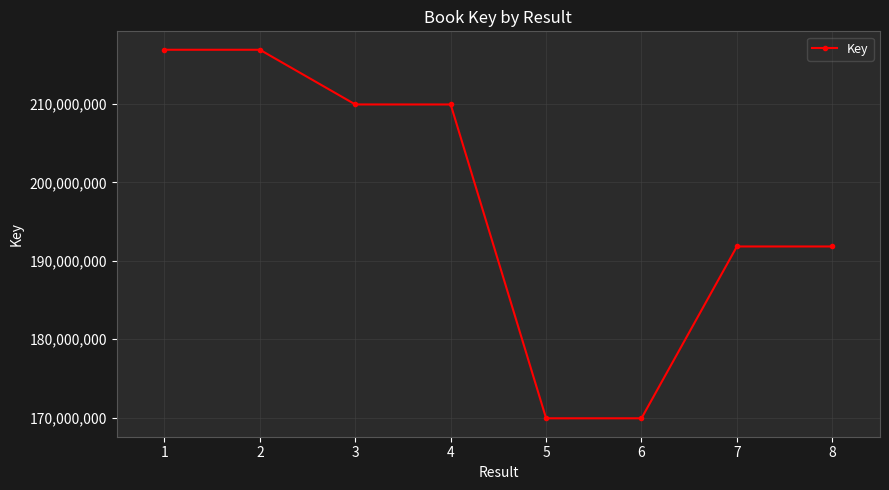

What is the sum of the values at 2 and 1?

433888582